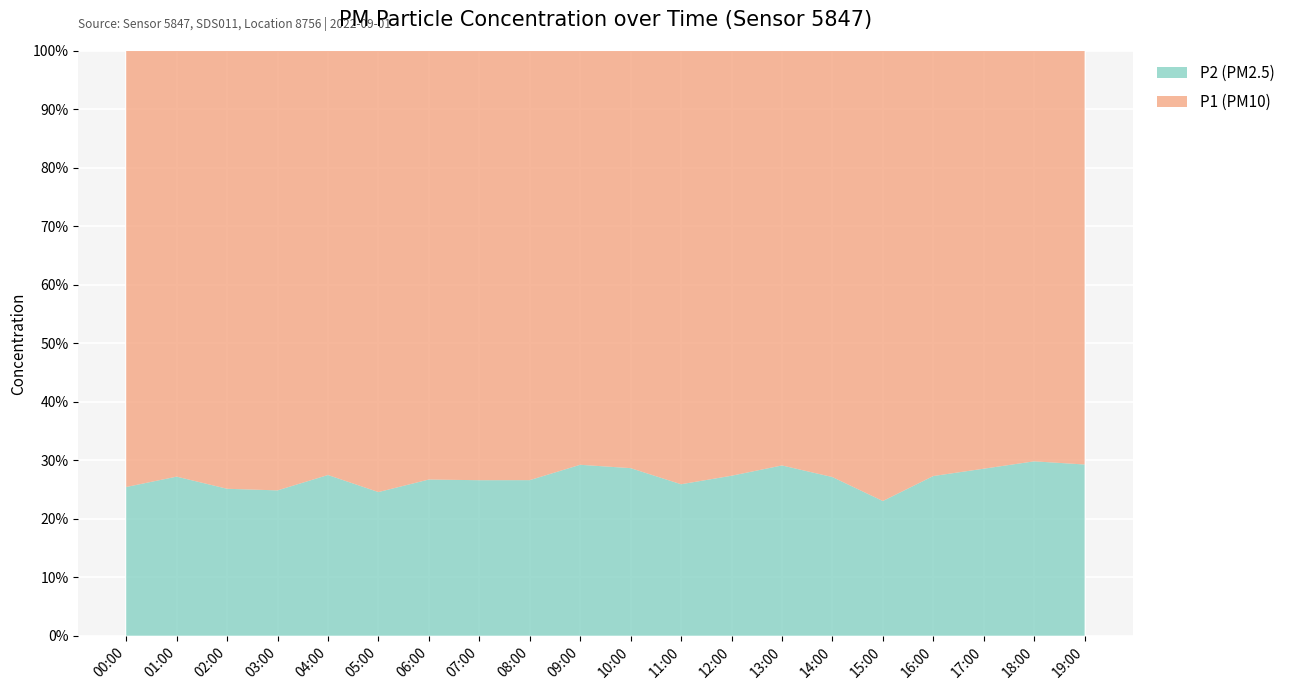

Reading left to right, what are all the values shown in this chart?

P2: 00:00=4.4	01:00=4.9	02:00=4.3	03:00=4.3	04:00=4.7	05:00=4.8	06:00=5.0	07:00=5.0	08:00=4.5	09:00=5.4	10:00=5.1	11:00=5.0	12:00=5.8	13:00=5.0	14:00=4.8	15:00=4.4	16:00=4.7	17:00=5.1	18:00=5.3	19:00=5.3
P1: 00:00=12.9	01:00=13.0	02:00=12.9	03:00=13.0	04:00=12.4	05:00=14.8	06:00=13.8	07:00=13.8	08:00=12.3	09:00=13.0	10:00=12.8	11:00=14.3	12:00=15.4	13:00=12.2	14:00=13.0	15:00=14.7	16:00=12.4	17:00=12.8	18:00=12.4	19:00=12.8